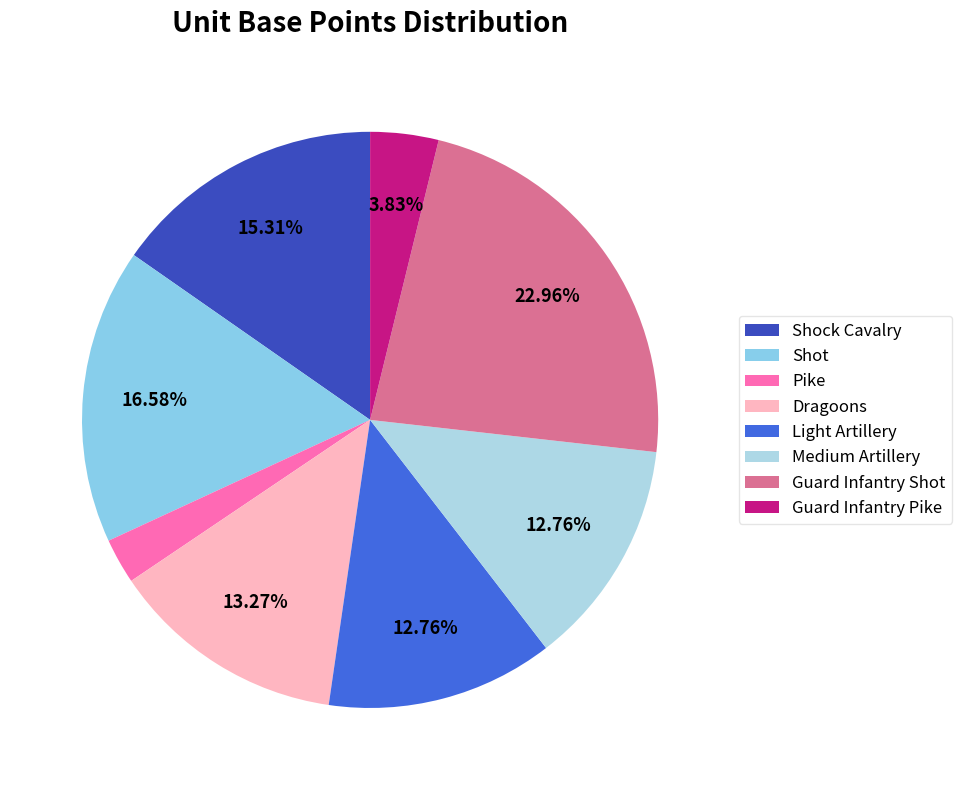

Which has a higher value, Guard Infantry Shot or Dragoons?

Guard Infantry Shot